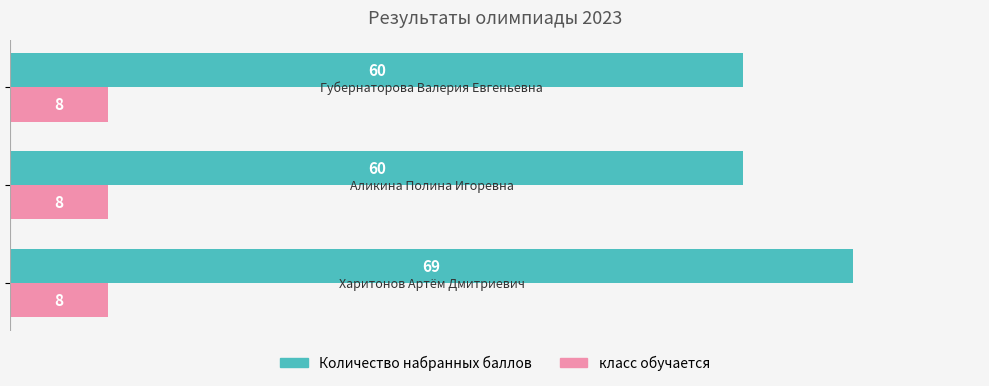

Which series has the largest total across all categories?

Количество набранных баллов